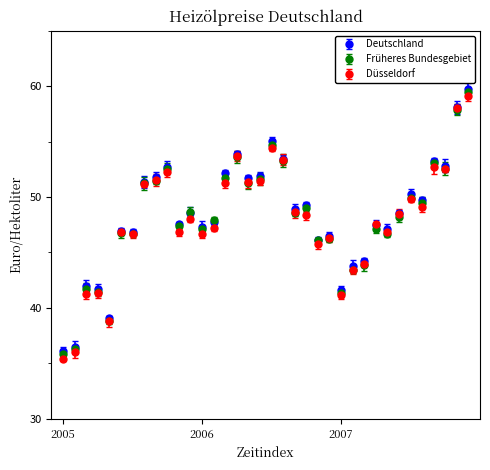

What is the value of the Früheres Bundesgebiet point at the 20th from the left?

53.3